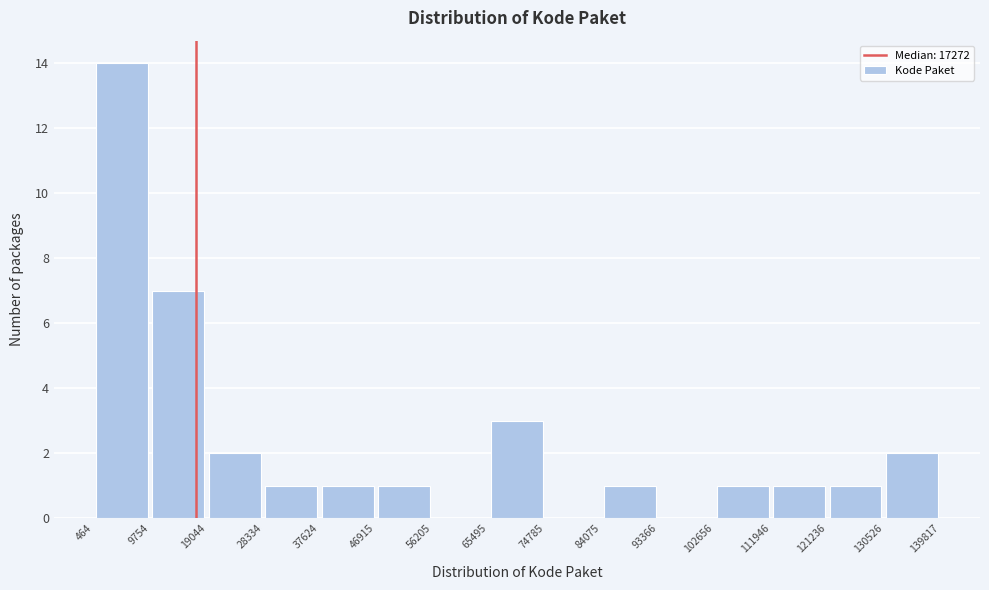

What is the height of the bar covering 37624 to 46915 on the x-axis? The values are not printed on the chart, so give them approximately, as read against the axis.

1